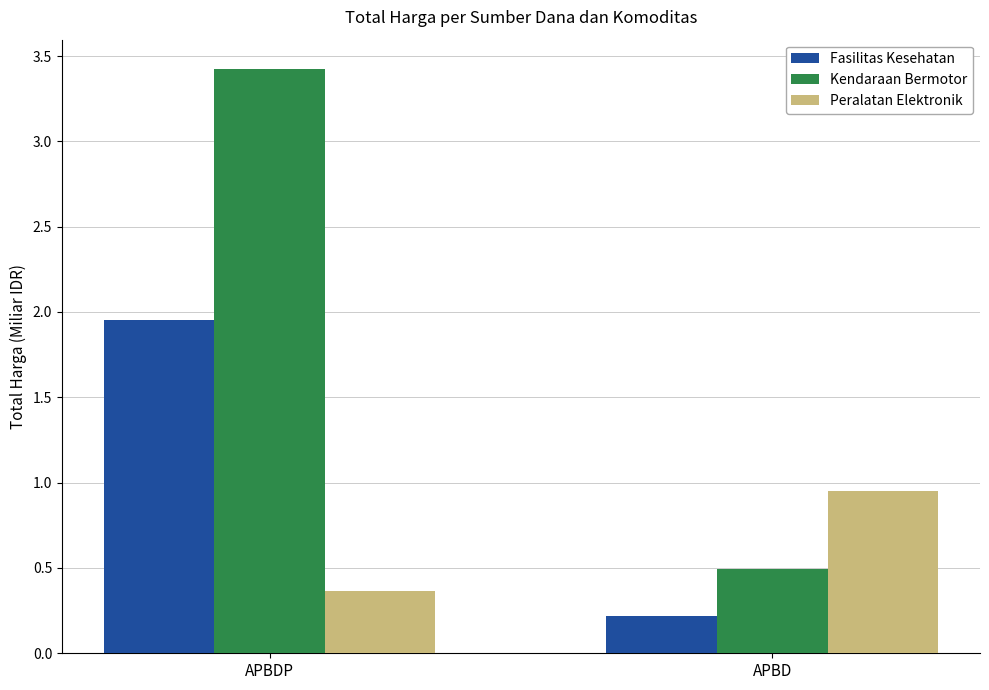

Count the number of data series in this chart.

3